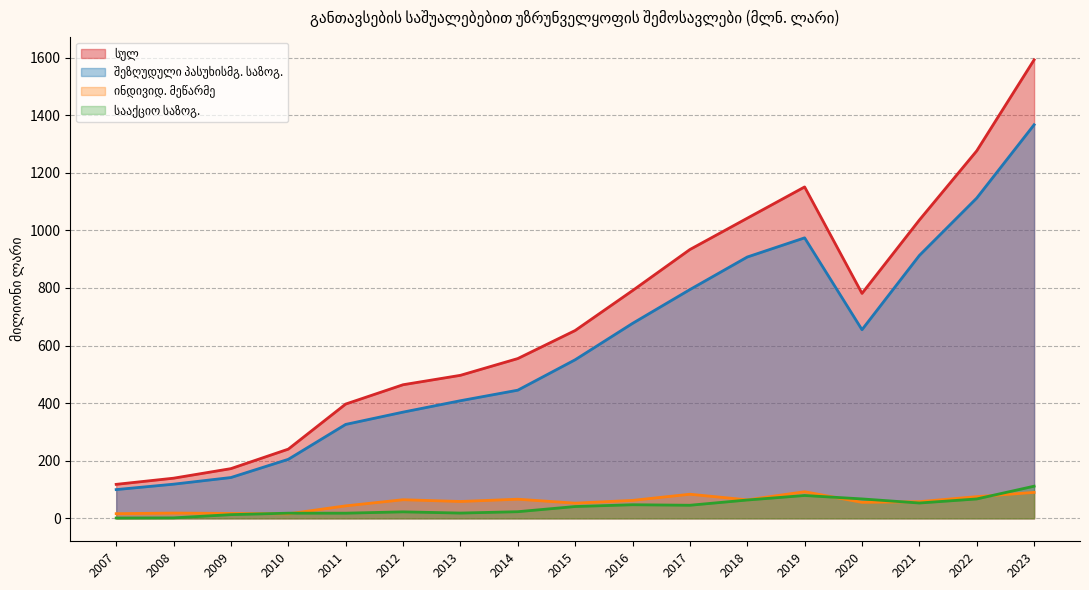

What is the spread (max minus min) of values at 2010?

224.7